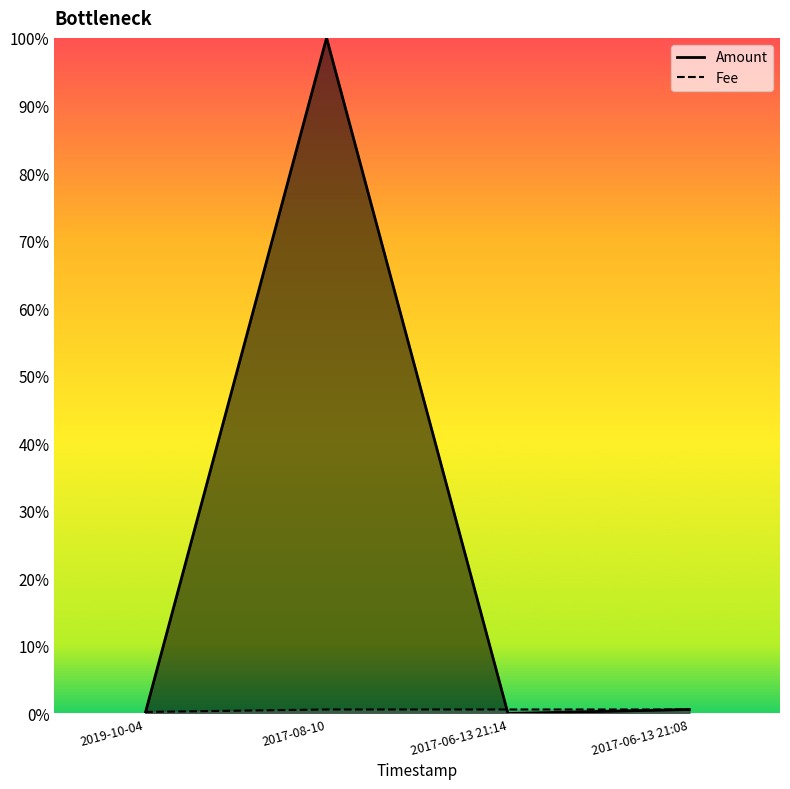

Reading left to right, what are all the values shown in this chart?

Amount: 2019-10-04=0.0	2017-08-10=1.0	2017-06-13 21:14=0.0	2017-06-13 21:08=0.0
Fee: 2019-10-04=0.0	2017-08-10=0.0	2017-06-13 21:14=0.0	2017-06-13 21:08=0.0